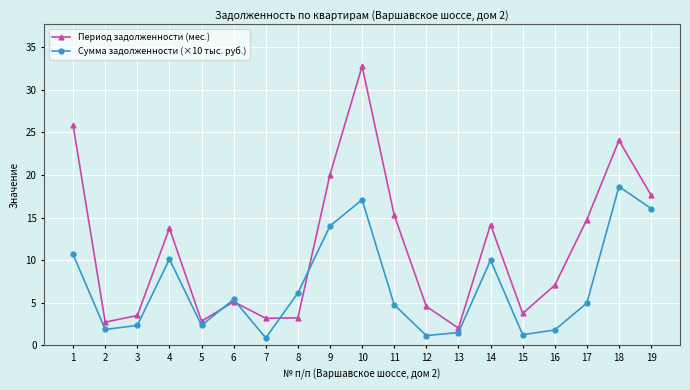

At how many categories does at least one series exceed 18?

4